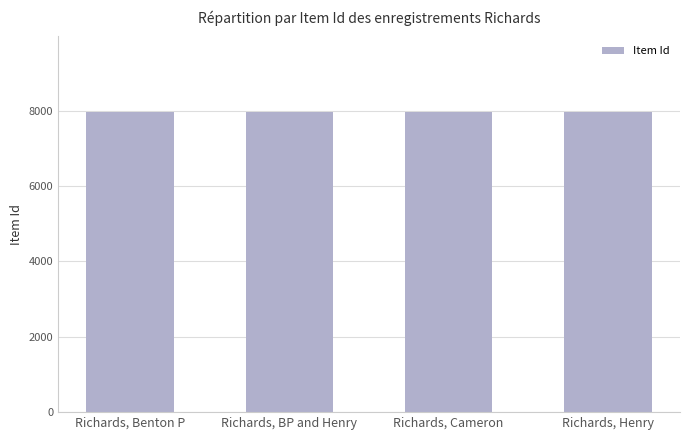

Is it true that the value at Richards, Benton P is 4622?

False